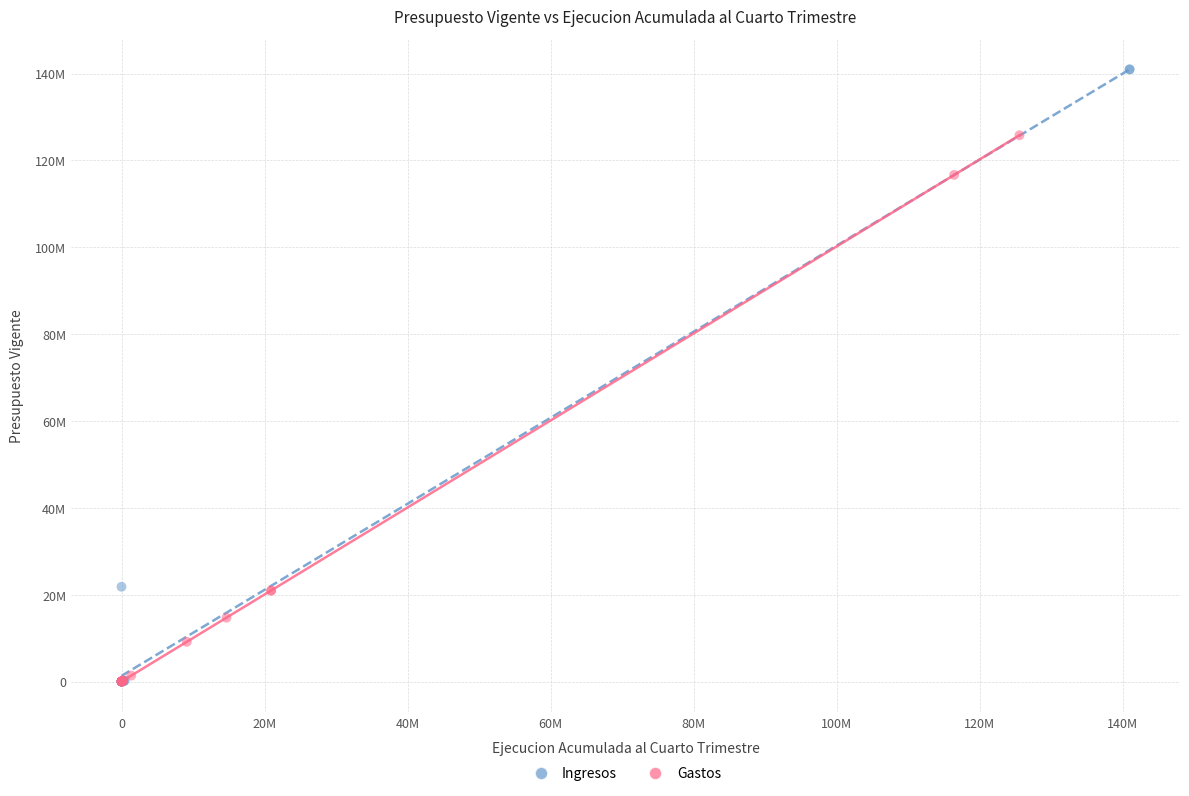

What are all the series names shown in the legend?

Ingresos, Gastos